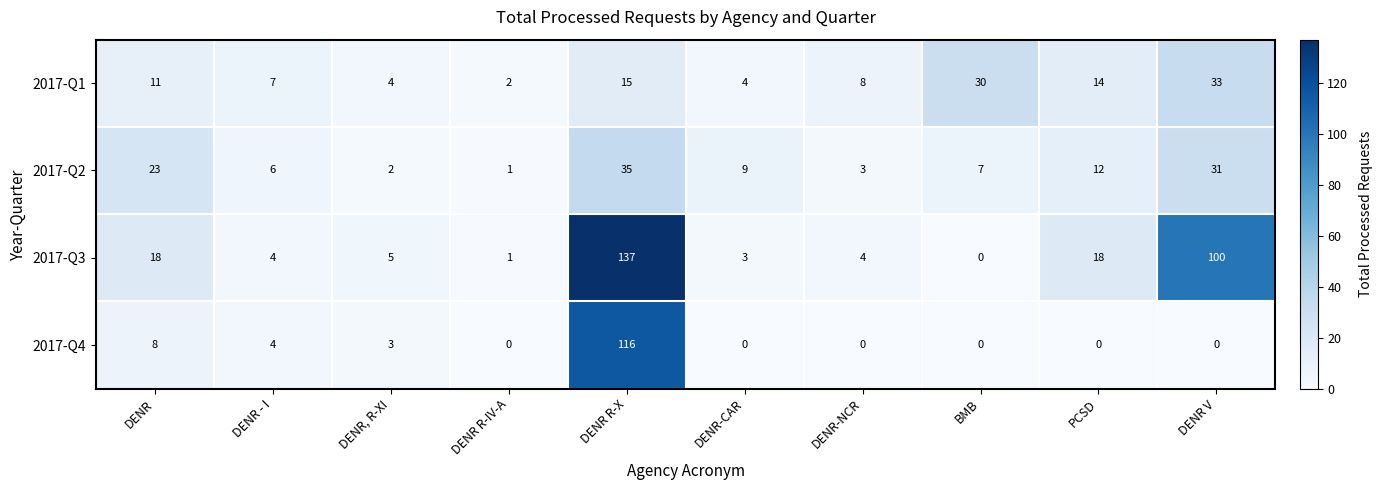

What value does the 2017-Q4 series have at DENR?

8